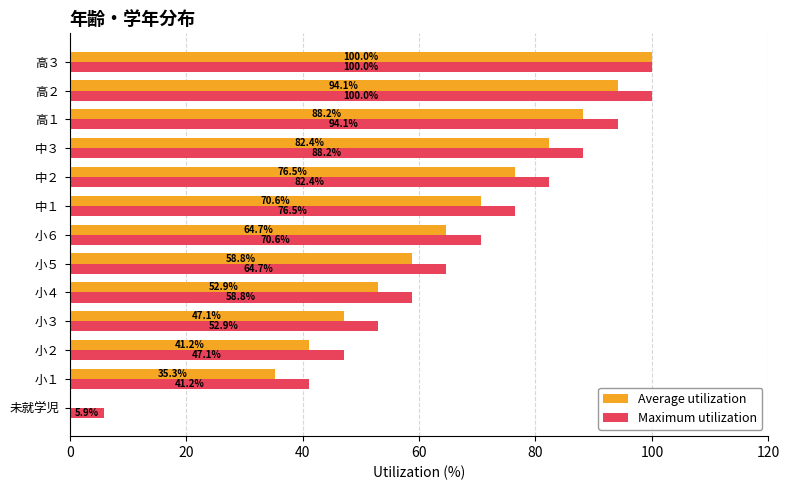

What are all the series names shown in the legend?

Average utilization, Maximum utilization